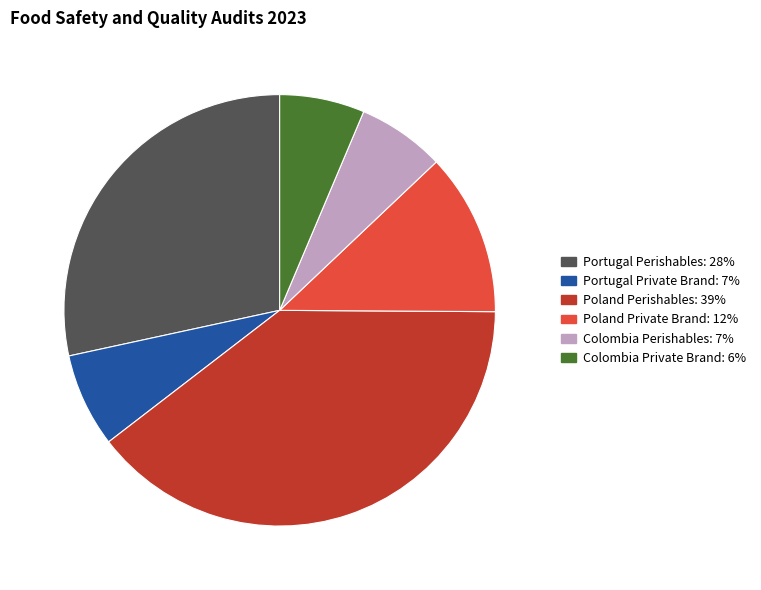

Combined, do Colombia Perishables: 7% and Colombia Private Brand: 6% account for over 50%?

No